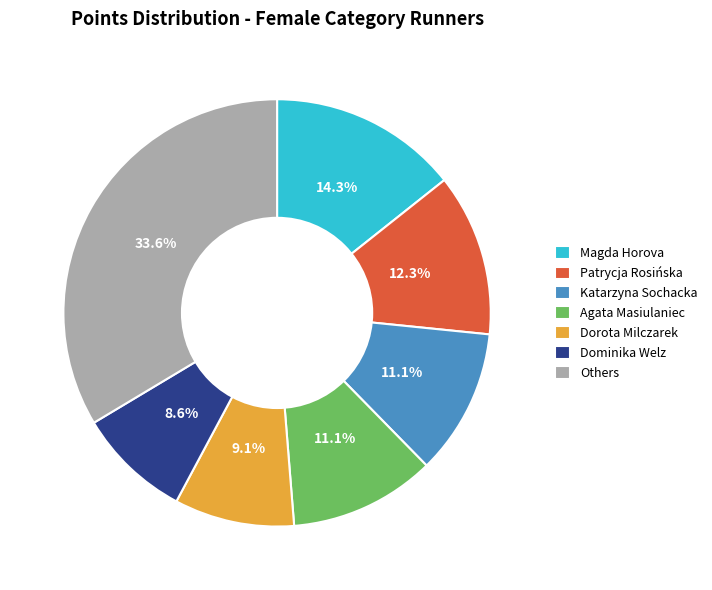

What is the largest slice in the pie chart?

Others